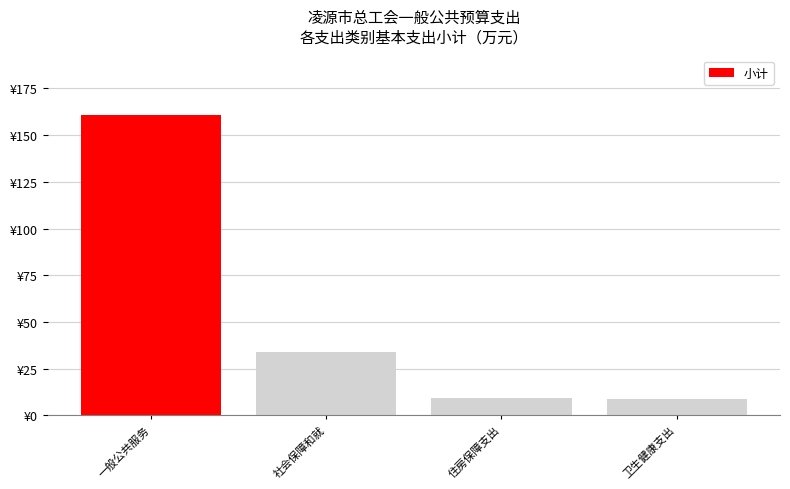

What is the difference between the maximum and minimum values?

151.9